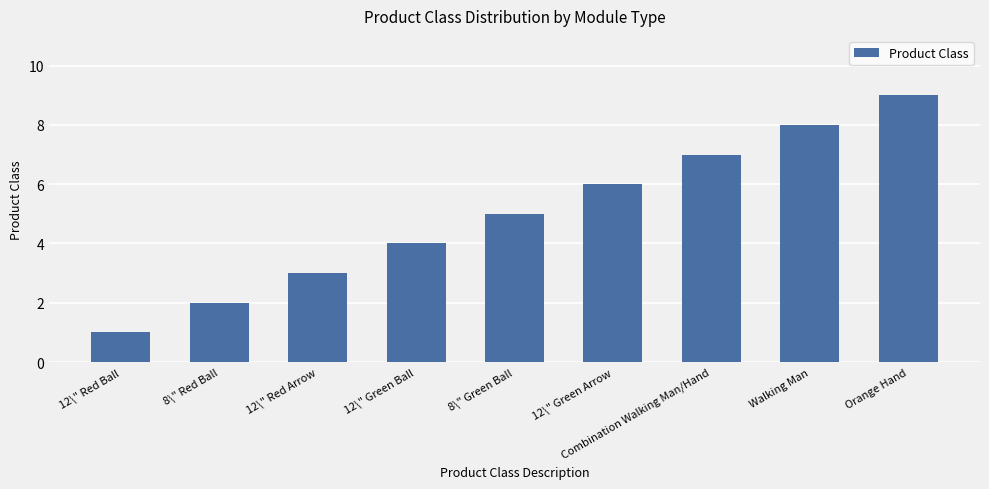

The value at 12\" Green Arrow is 2. True or false?

False